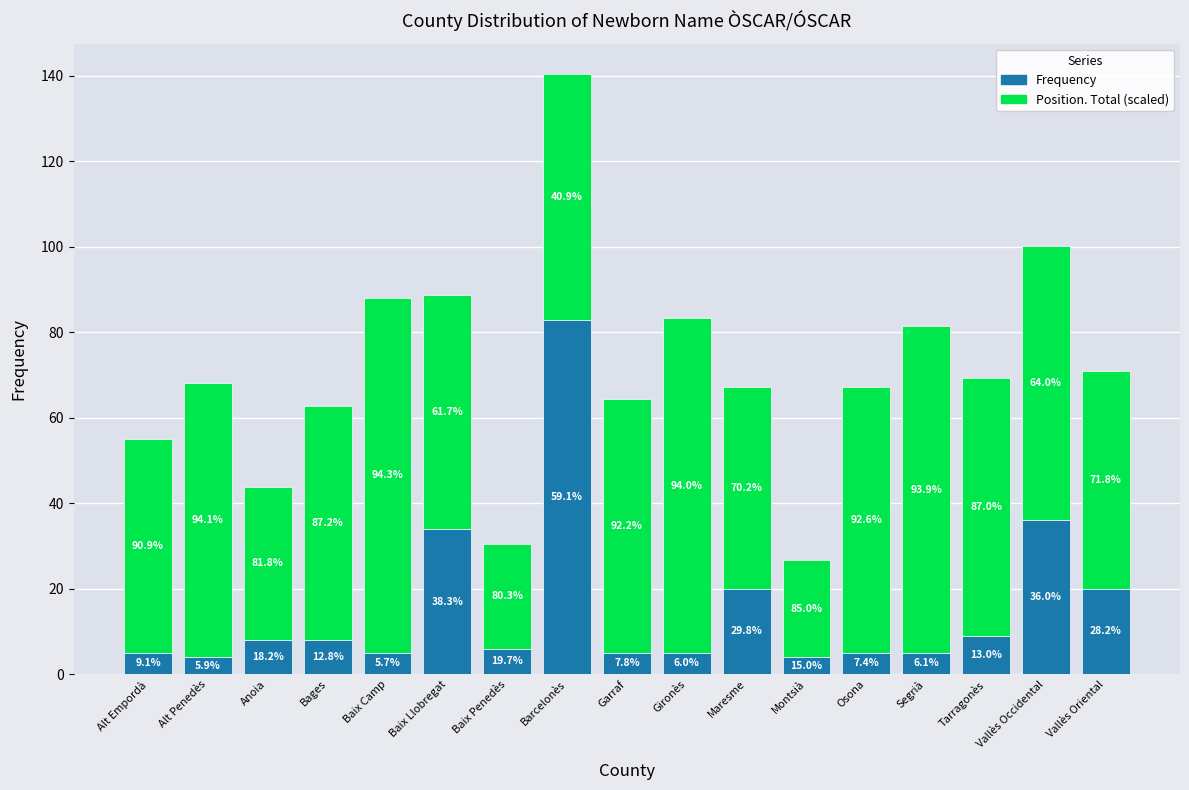

At which category is the sum across all series the highest?

Barcelonès